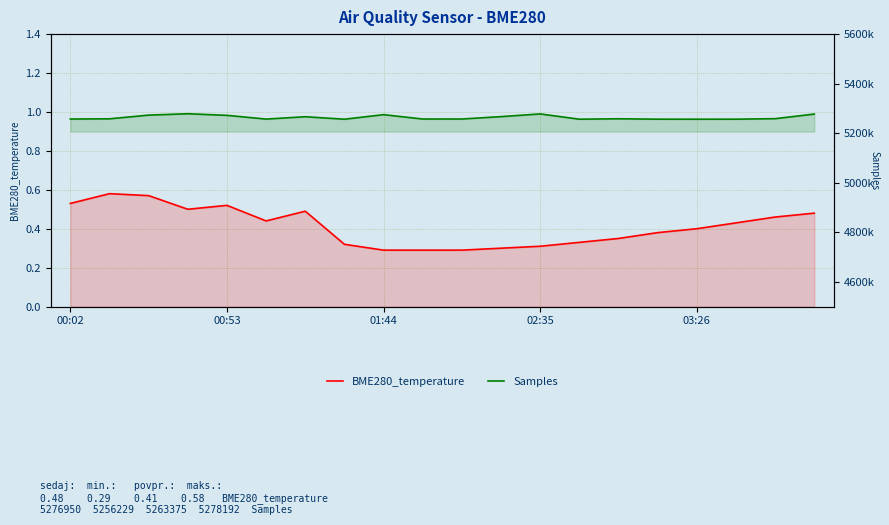

How many interior local peaks does the BME280_temperature series have?

3